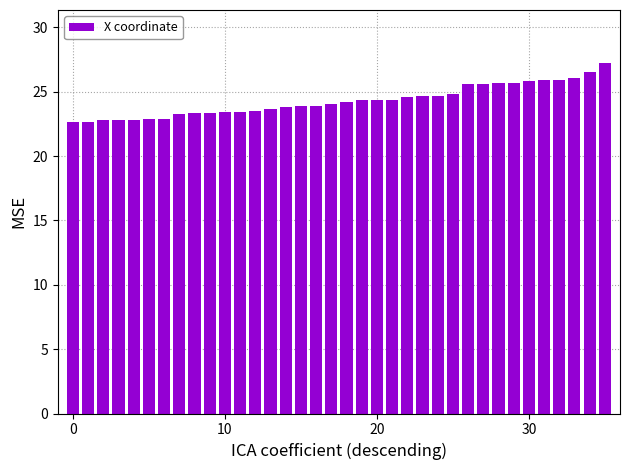

What is the value of the 35th bar from the left?

26.5